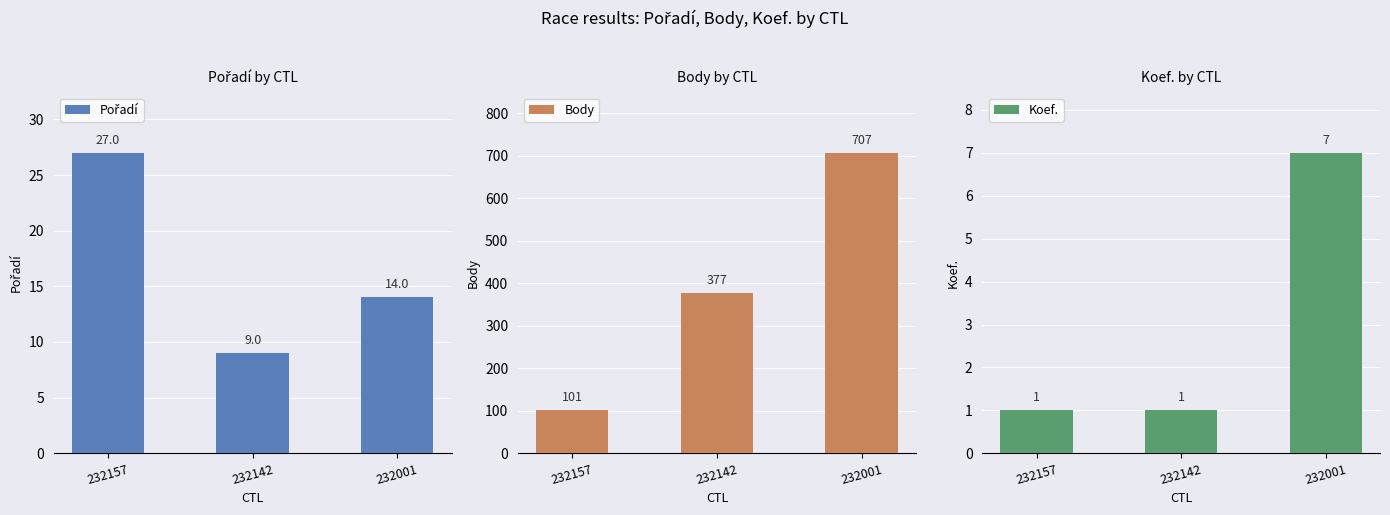

What is the greatest value displayed?

707